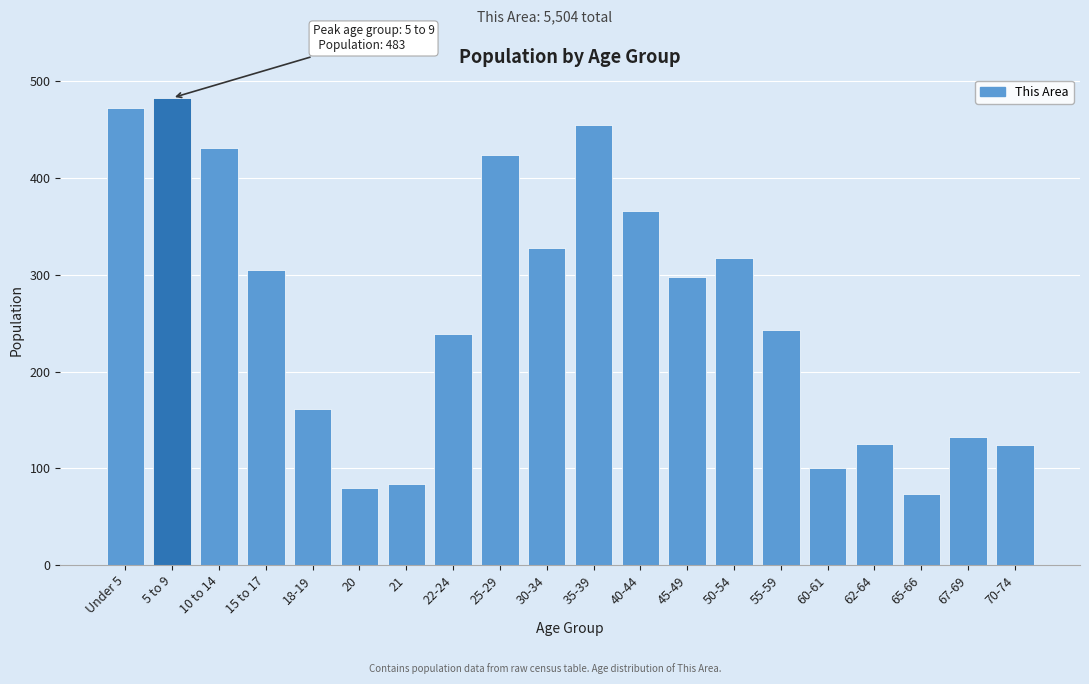

Which has a higher value, 10 to 14 or 60-61?

10 to 14